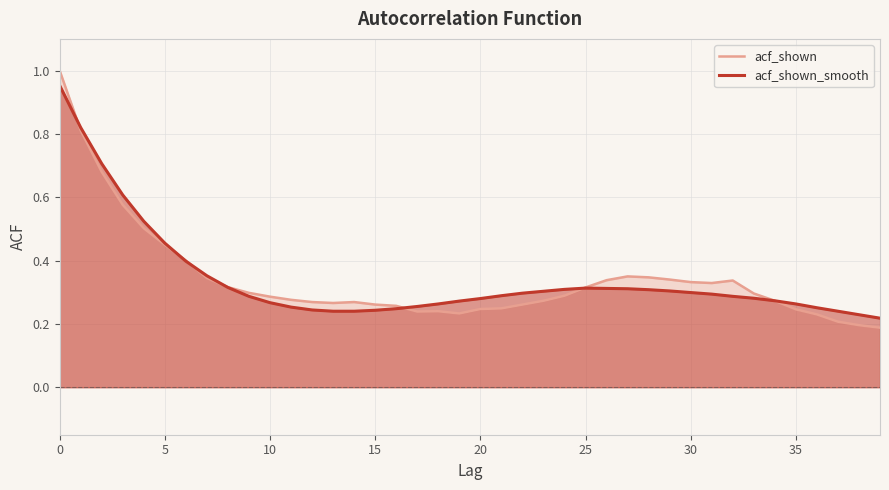

Where is acf_shown_smooth nearest to the value 0?

39